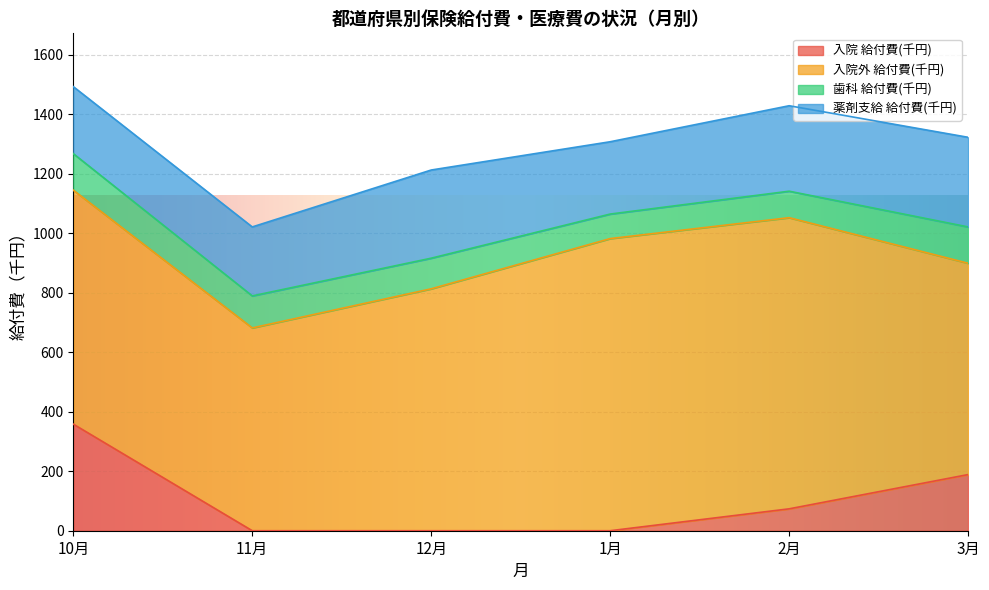

What is the lowest value of the 薬剤支給 給付費(千円) series?

225.2